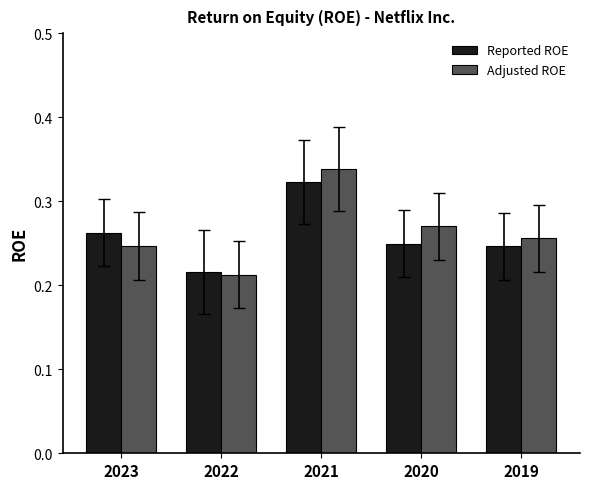

Count the number of data series in this chart.

2